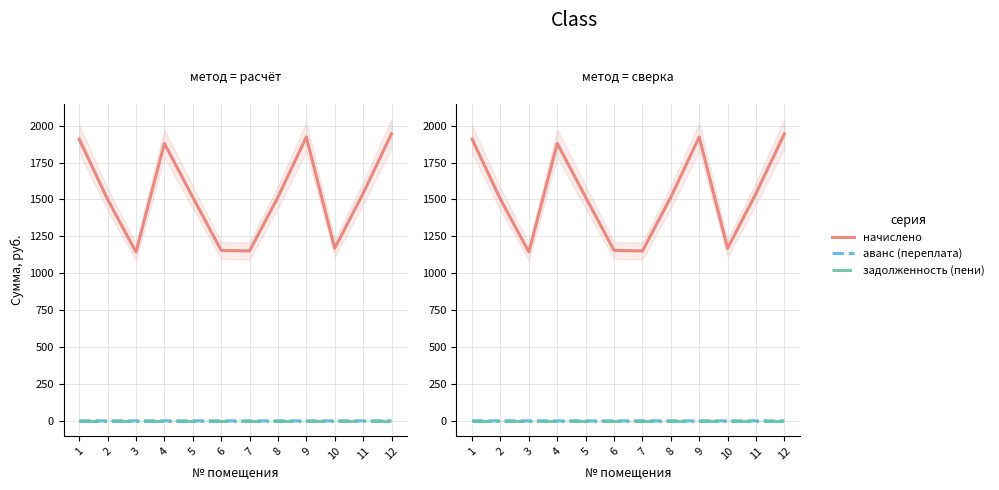

At which category is the sum across all series the highest?

12